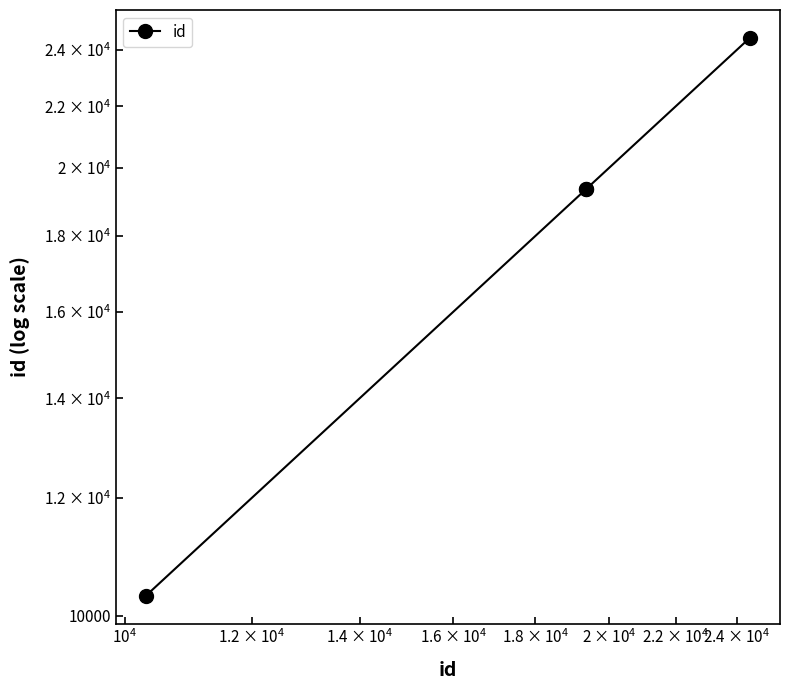

Does the chart display data point markers on the line(s)?

Yes